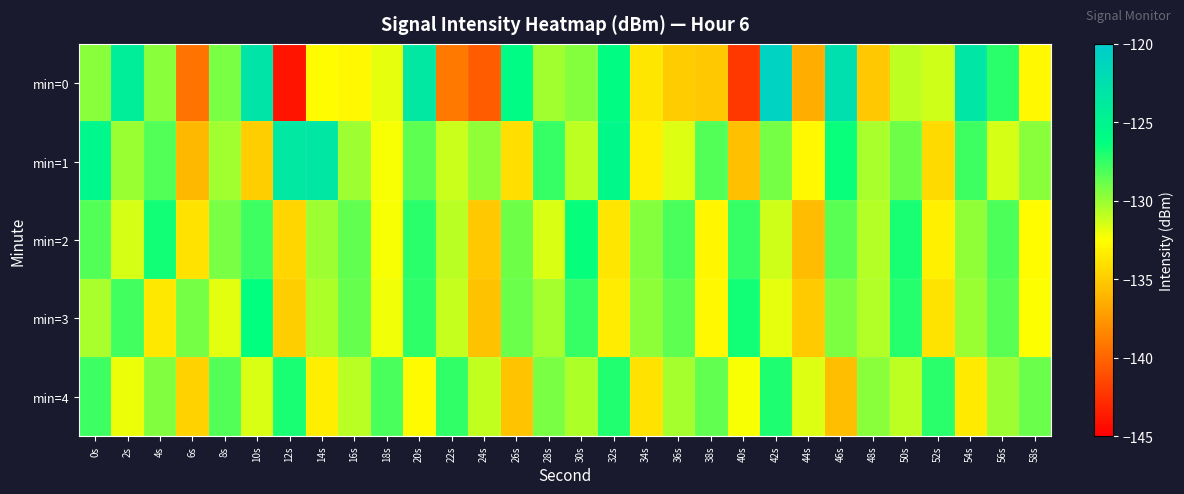

List the series in order of their peak value, lowest first.

min=4, min=2, min=3, min=1, min=0